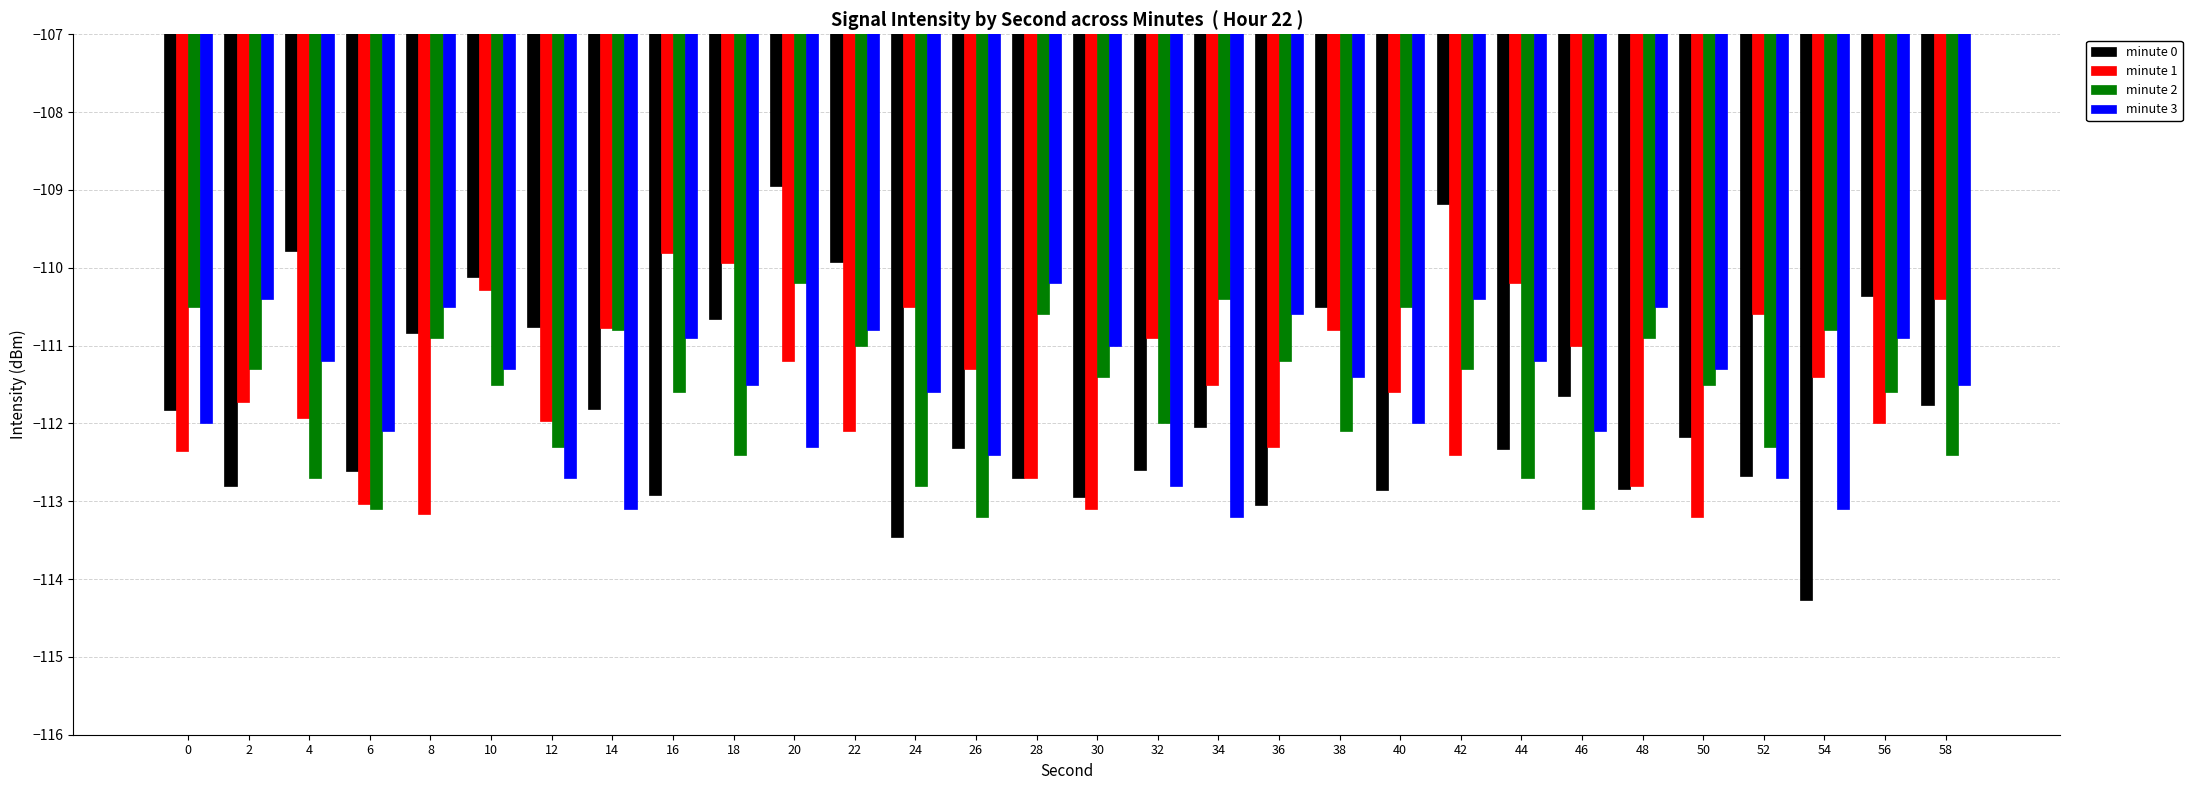

What value does the minute 0 series have at 52?

-112.7